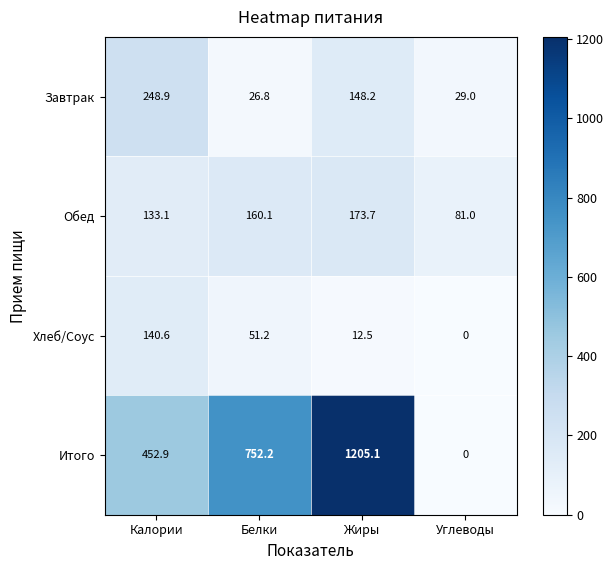

What is the difference between the highest and lowest values at Калории?

319.8